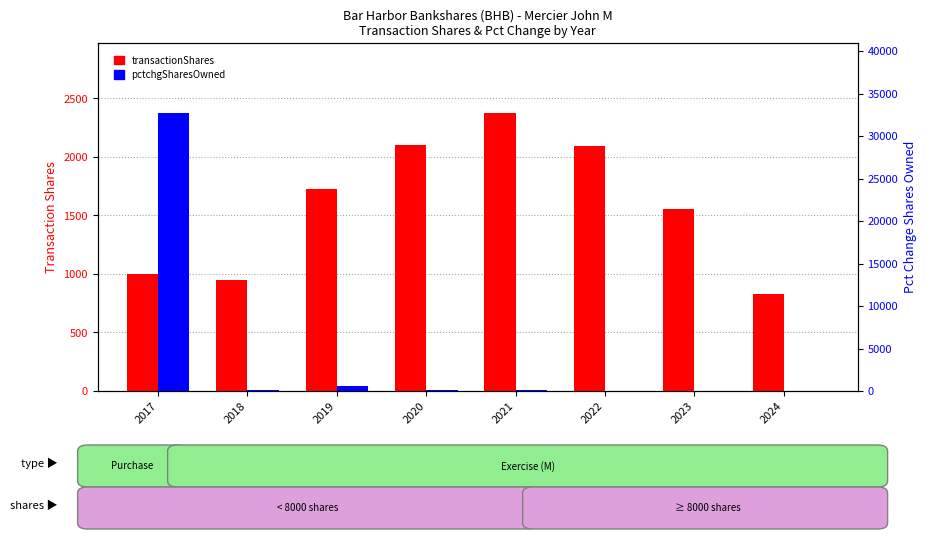

The value of transactionShares at 2021 is 2378. True or false?

True